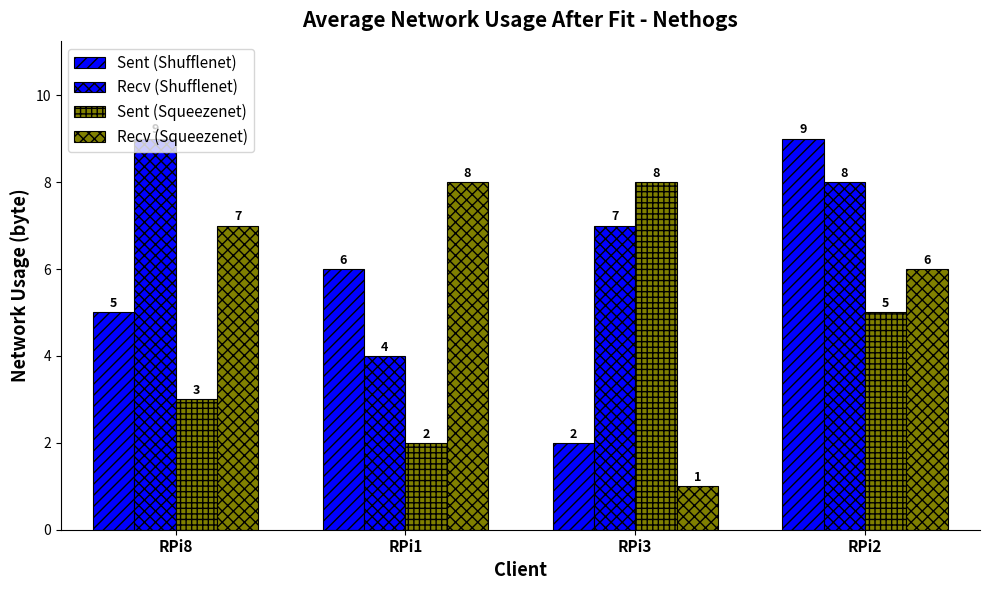

What is the approximate value of Sent (Squeezenet) at RPi2?

5